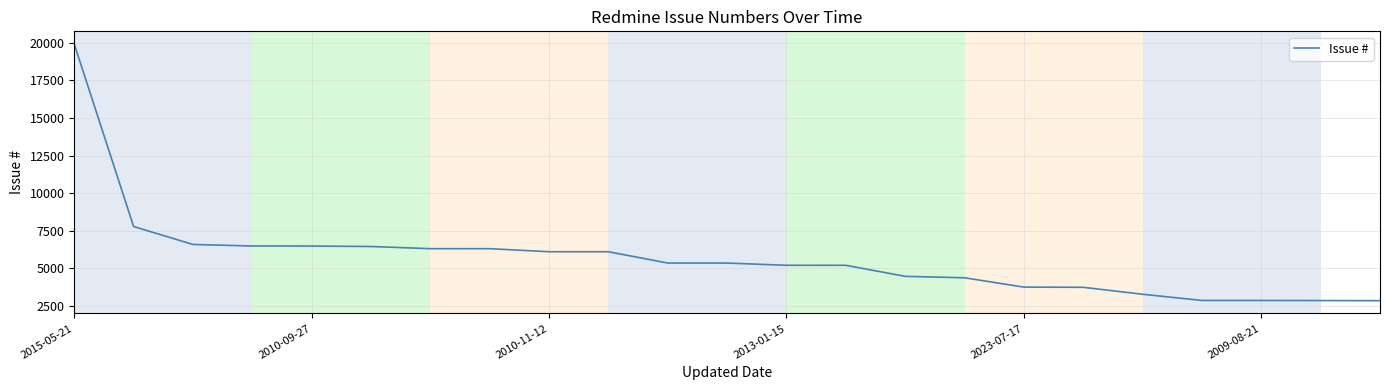

What is the maximum value shown in the chart?

19914